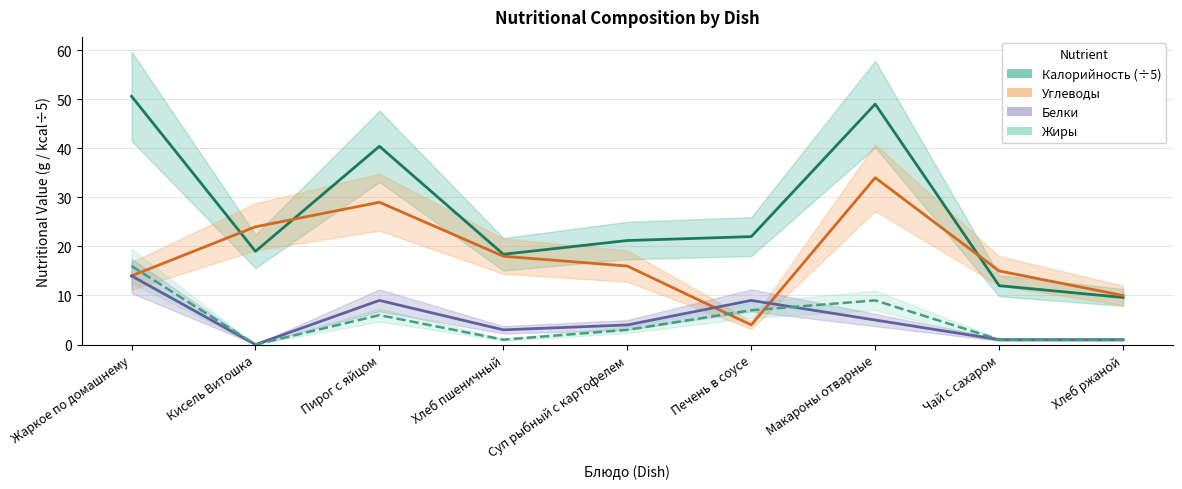

How many times do Углеводы and Калорийность cross each other?

3